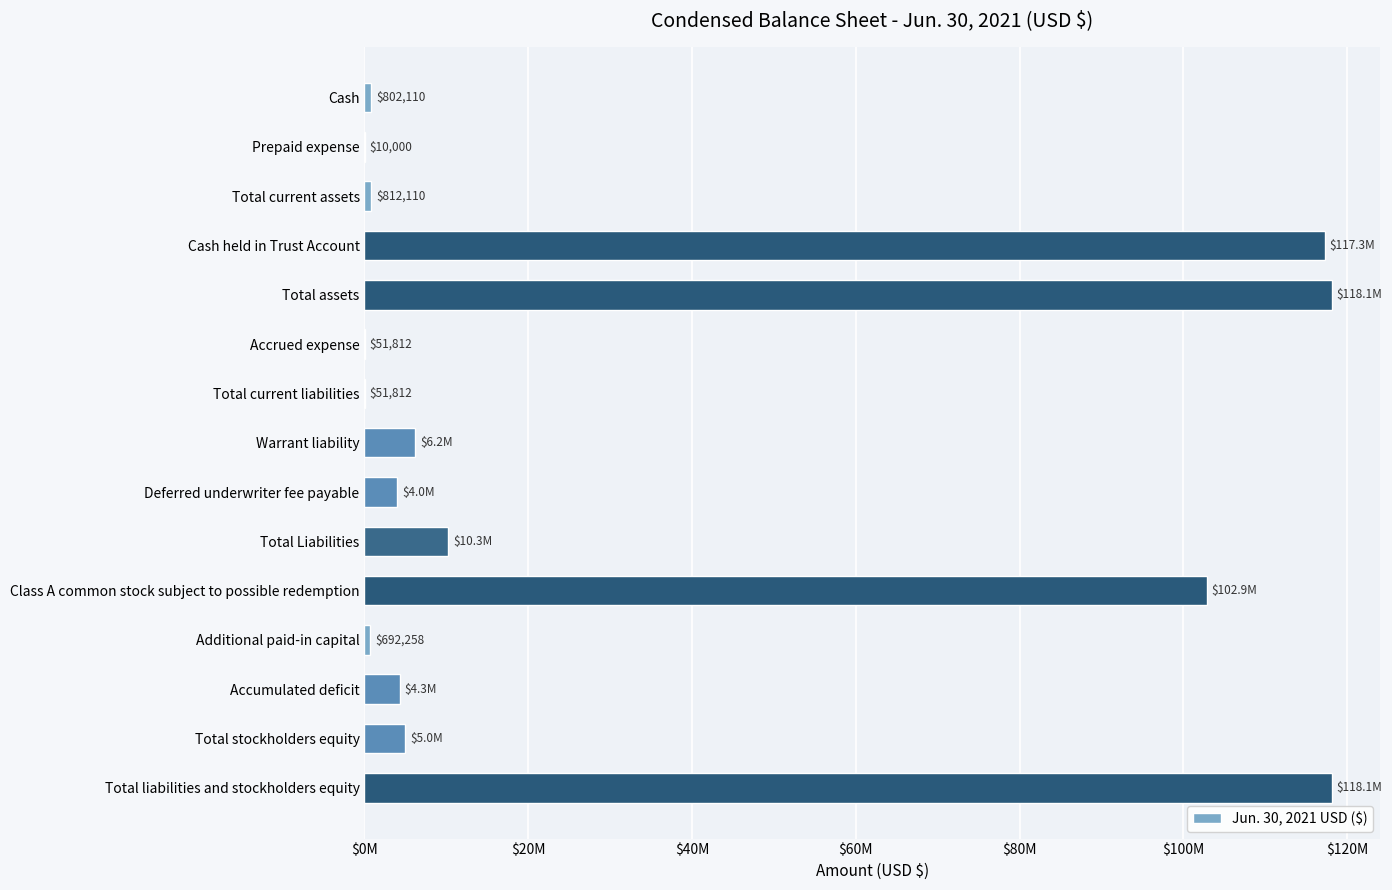

What is the greatest value displayed?

118112904